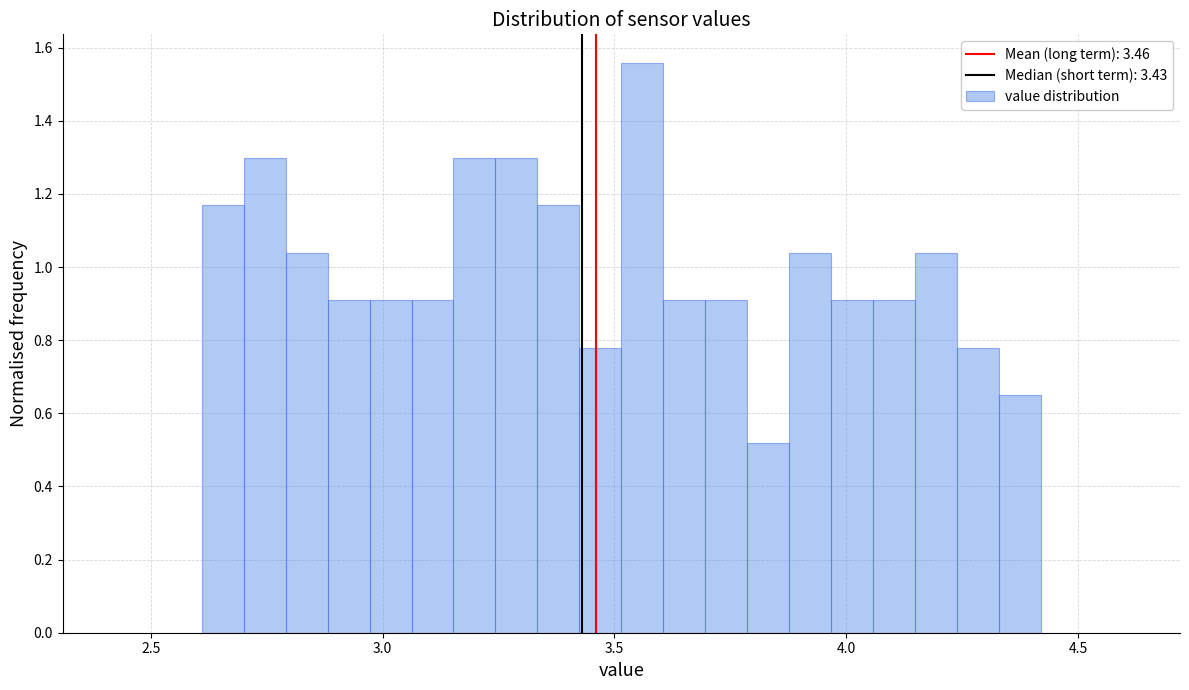

Read against the x-axis, roughly where is the centre of the tallest bar?

3.55